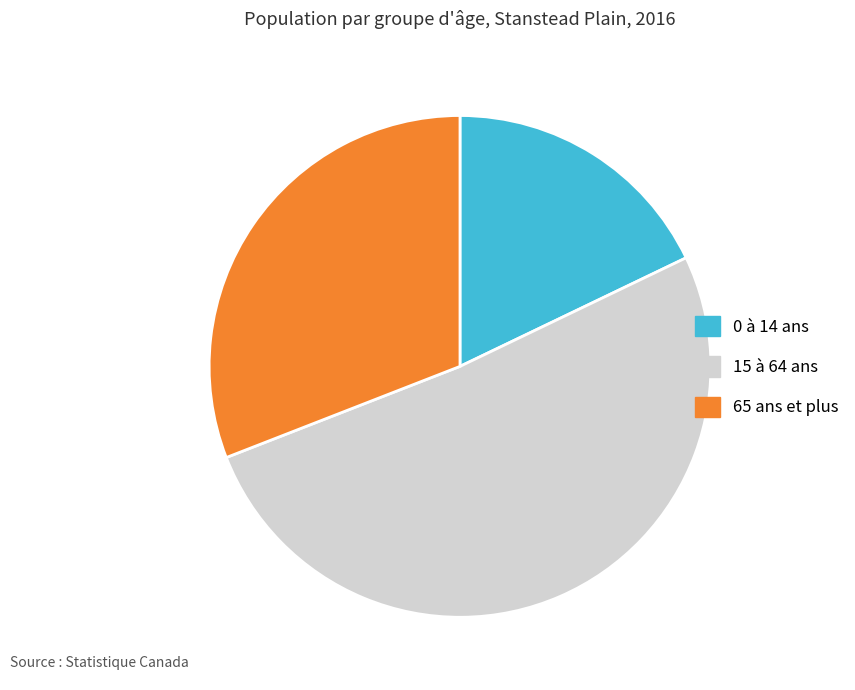

Which has a higher value, 15 à 64 ans or 65 ans et plus?

15 à 64 ans